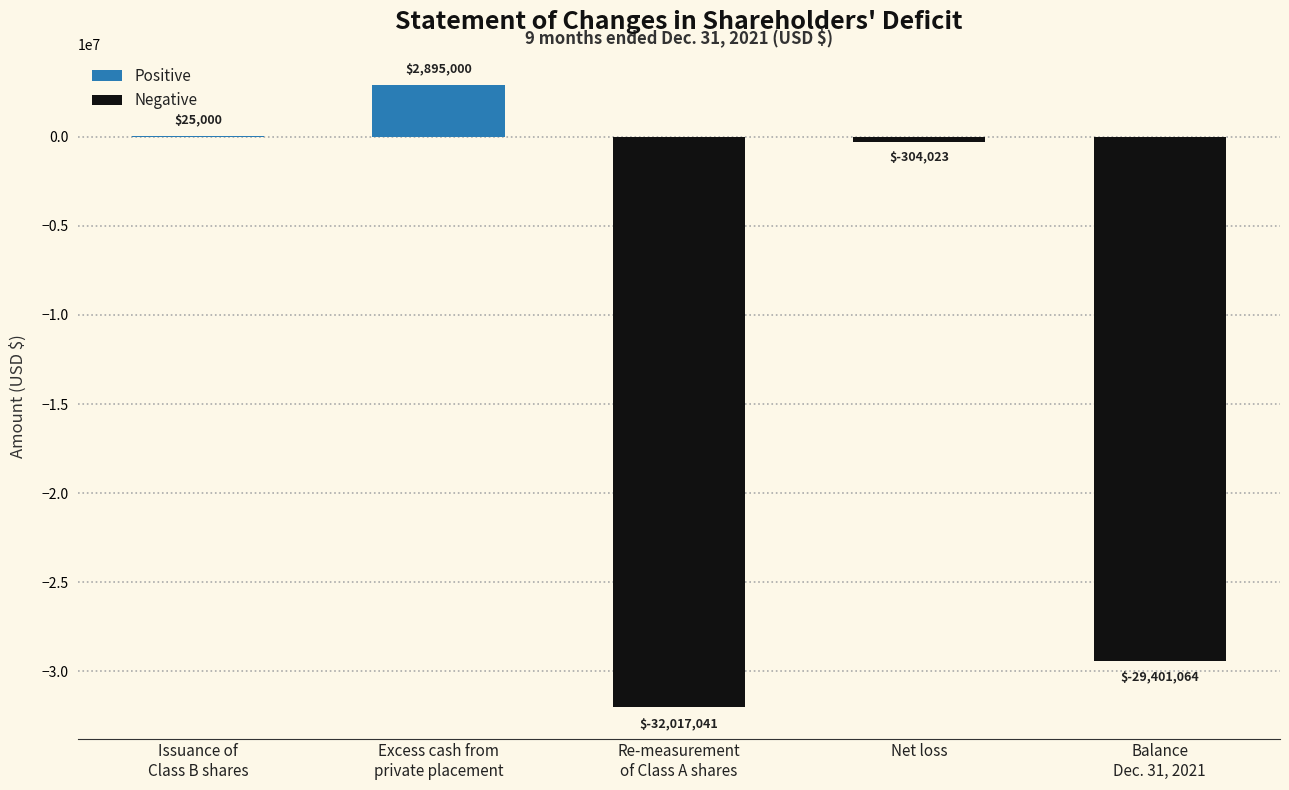

Does the chart contain any negative values?

Yes